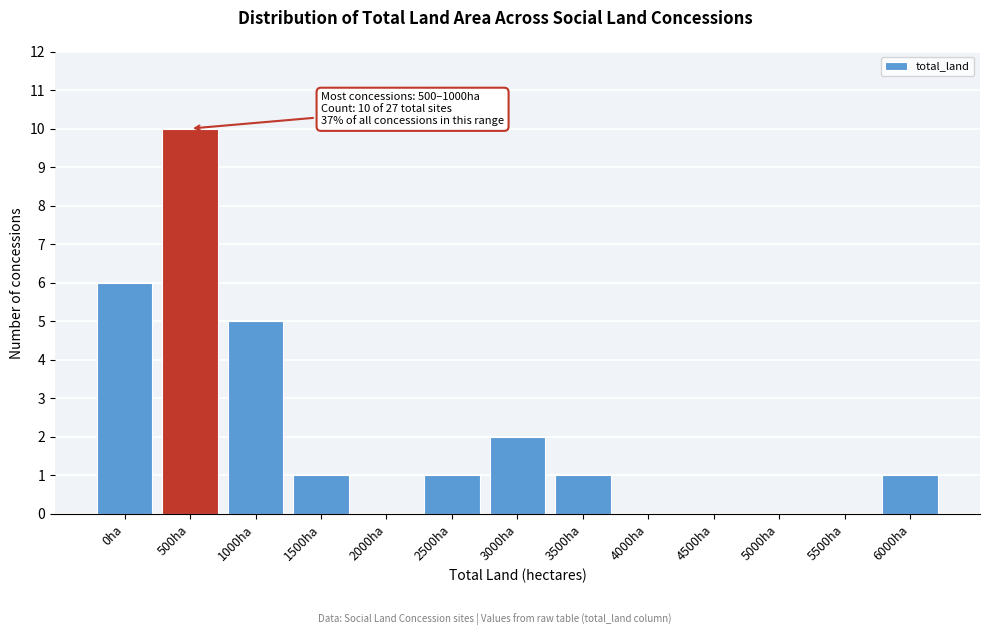

Reading left to right, extract all data points from this chart.

0ha=6	500ha=10	1000ha=5	1500ha=1	2000ha=0	2500ha=1	3000ha=2	3500ha=1	4000ha=0	4500ha=0	5000ha=0	5500ha=0	6000ha=1